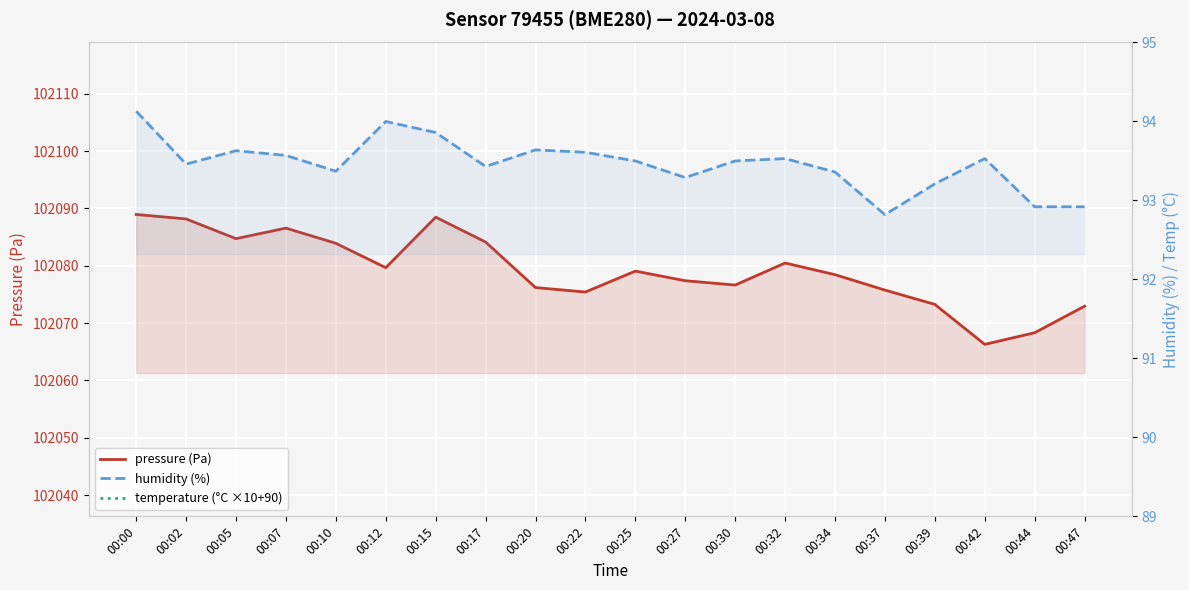

What is the average value of the humidity (%) series?

93.5